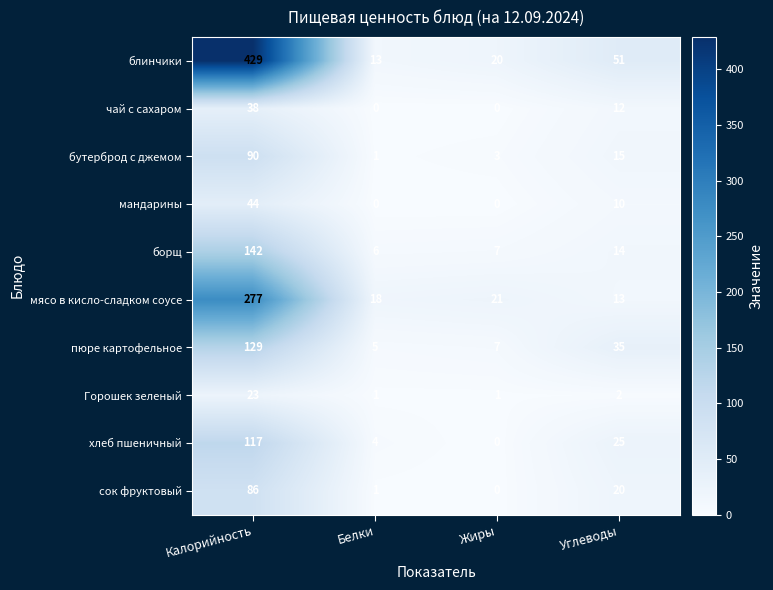

List the series in order of their peak value, highest first.

блинчики, мясо в кисло-сладком соусе, борщ, пюре картофельное, хлеб пшеничный, бутерброд с джемом, сок фруктовый, мандарины, чай с сахаром, Горошек зеленый